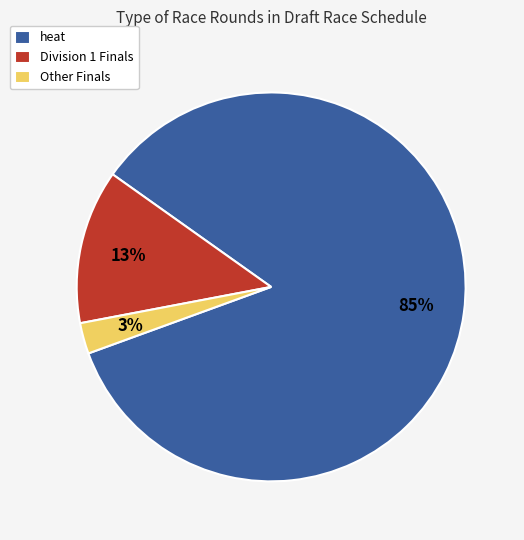

To the nearest percent, what is the average slice percentage?

33%